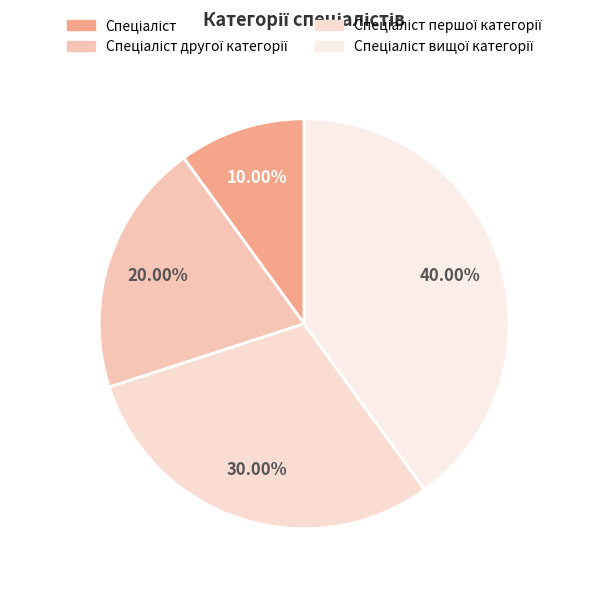

To the nearest percent, what portion does Спеціаліст другої категорії represent?

20%